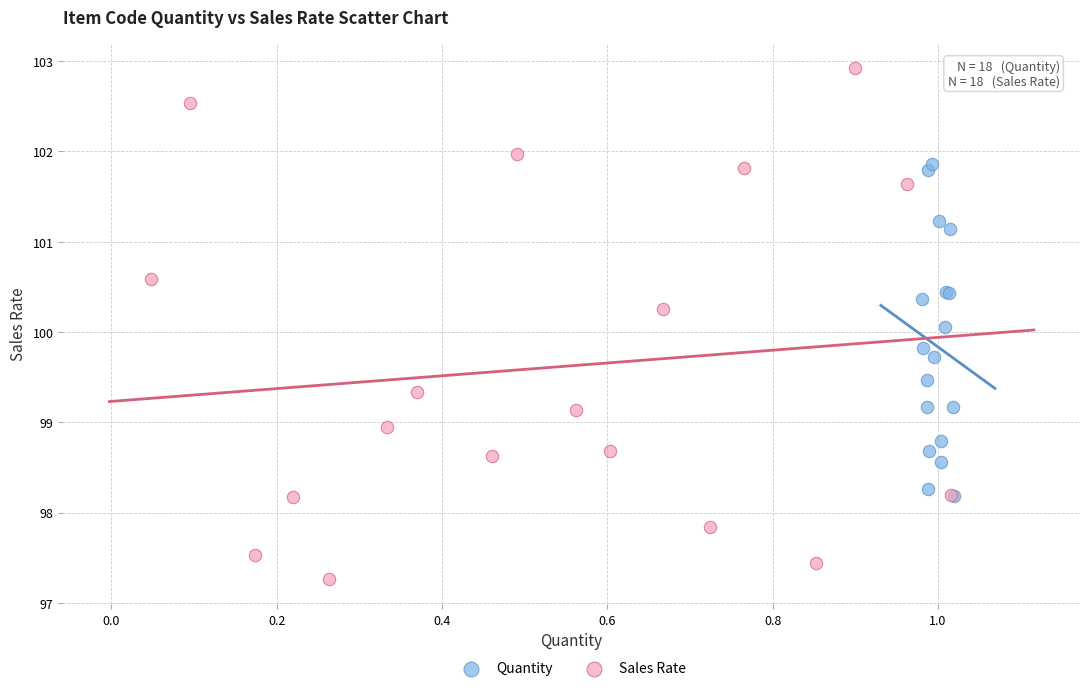

Which series reaches the maximum Y coordinate?

Sales Rate